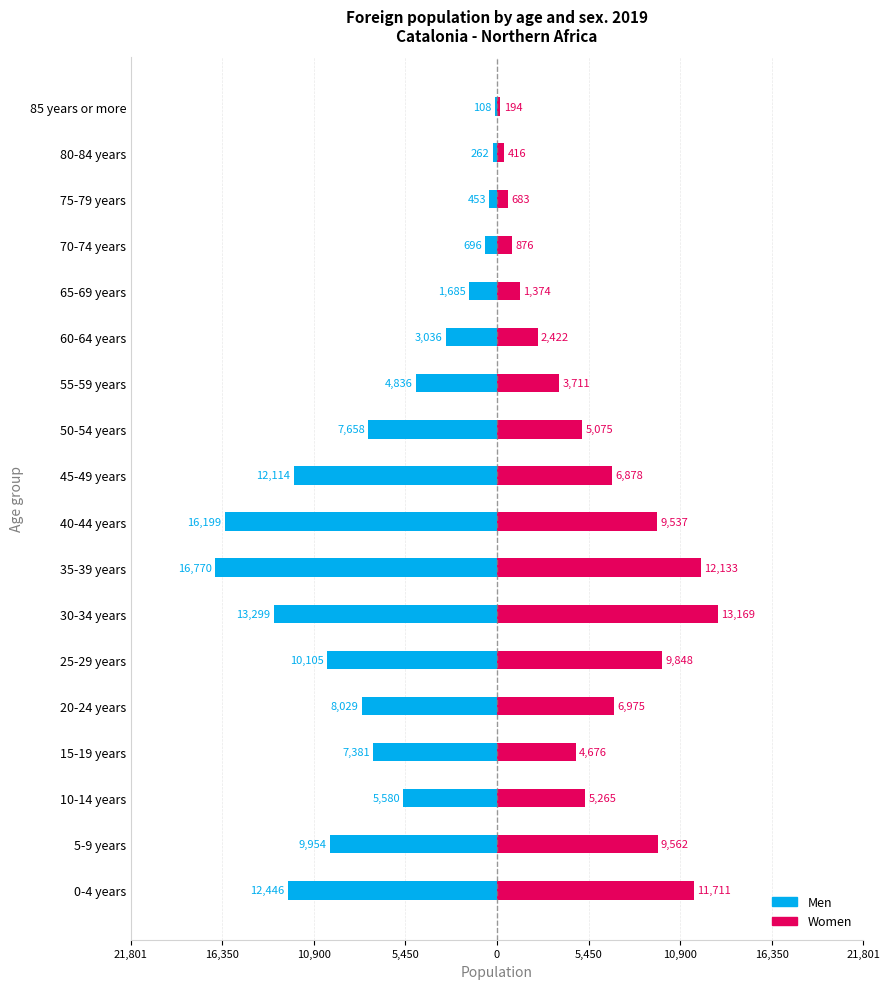

What is the difference between the Women values at 15-19 years and 5-9 years?

4886